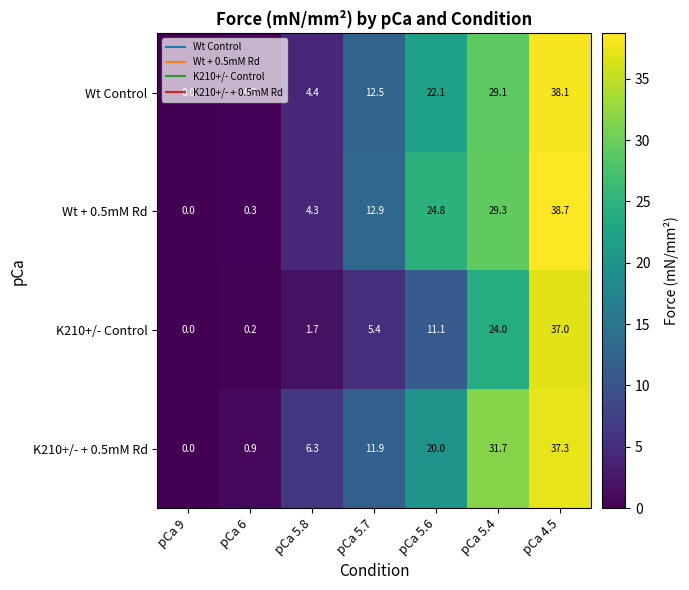

At which category is the sum across all series the highest?

pCa 4.5